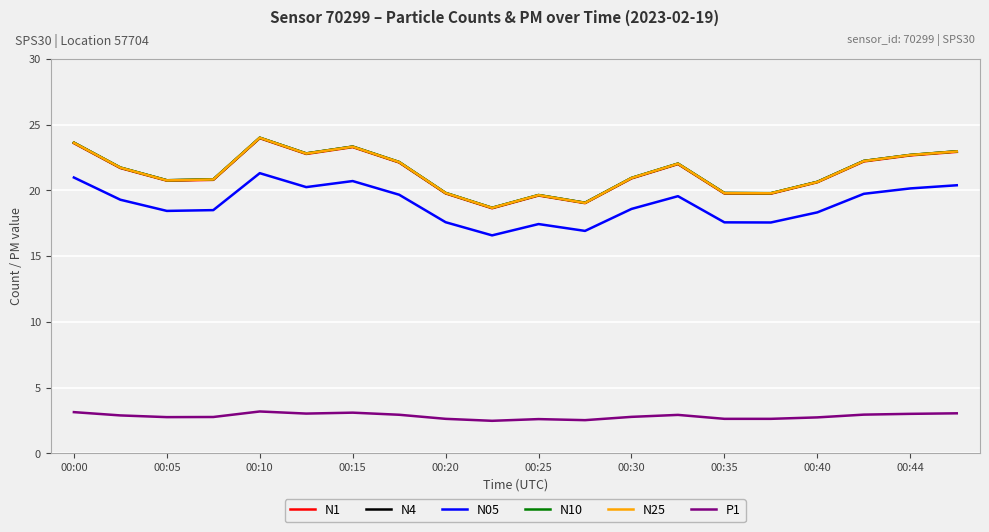

True or false: N05 and N25 cross at least once.

False